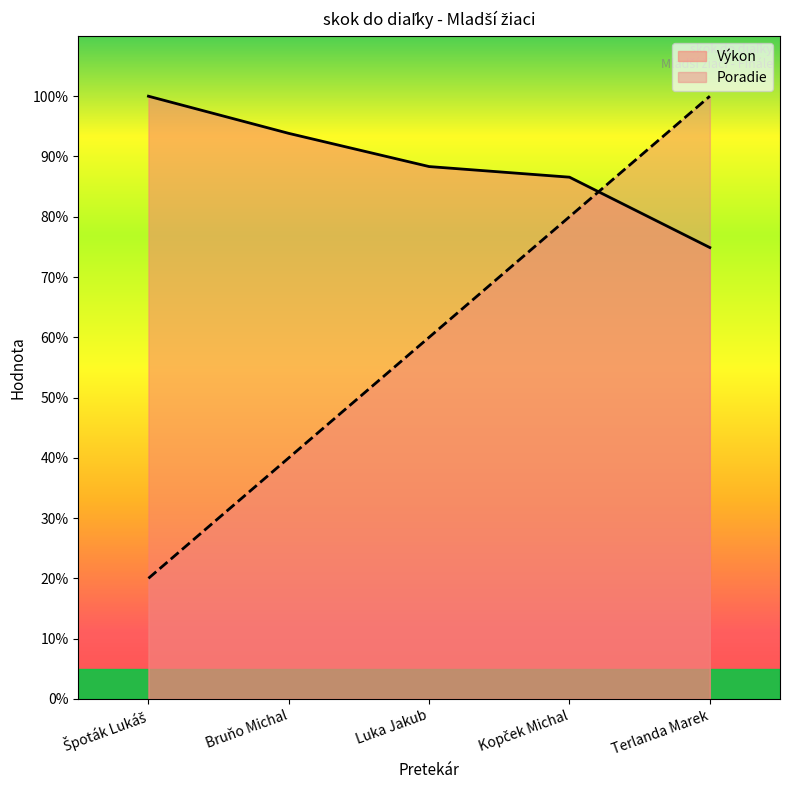

Rank the series by their average value, from lowest to highest.

Poradie, Výkon